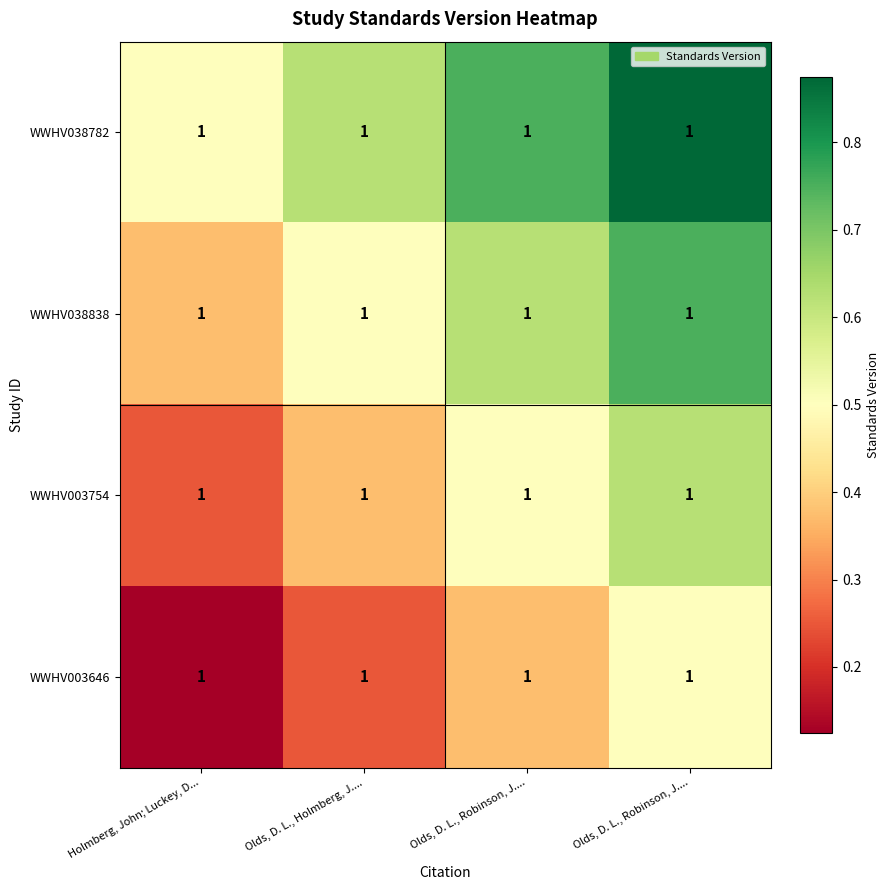

At how many categories does at least one series exceed 0?

4